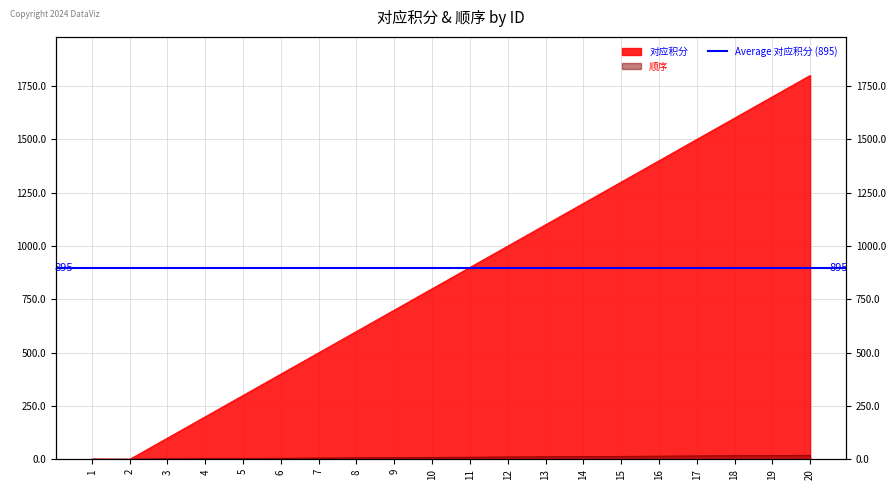

How many data points does each series have?

20